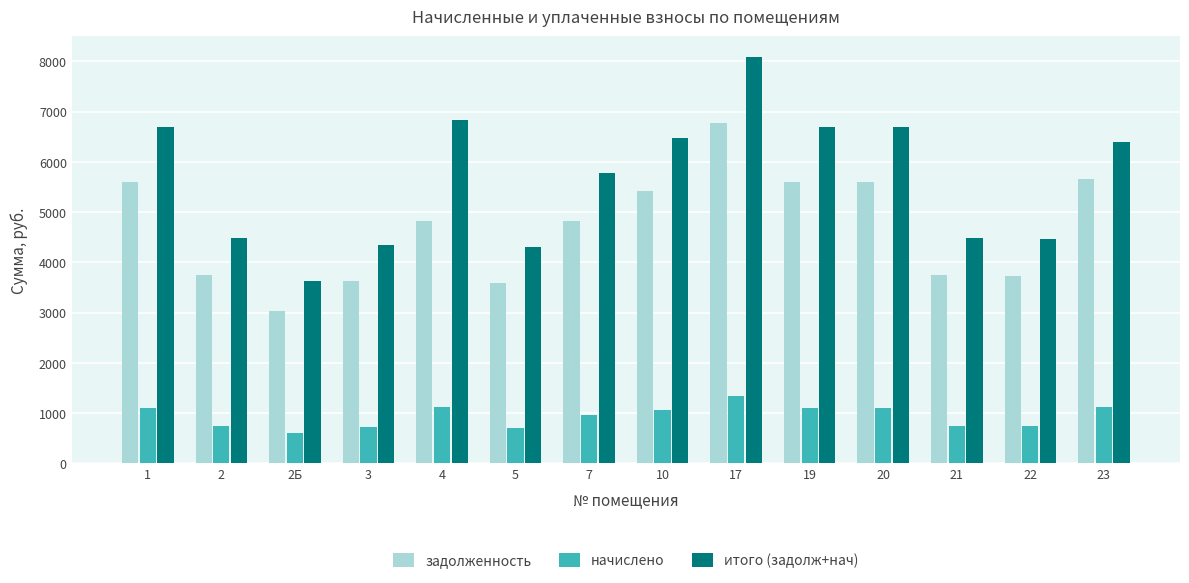

At 20, list the series in order from smallest to largest.

начислено, задолженность, итого (задолж+нач)